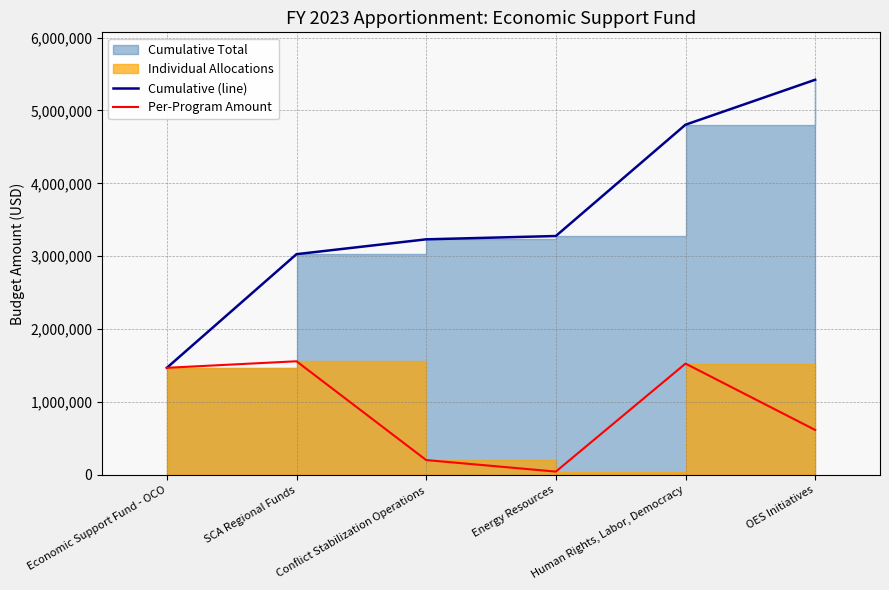

Reading left to right, transcribe all the data shown in this chart.

Cumulative (line): Economic Support Fund - OCO=1469376	SCA Regional Funds=3028329	Conflict Stabilization Operations=3231920	Energy Resources=3277346	Human Rights, Labor, Democracy=4804454	OES Initiatives=5421272
Per-Program Amount: Economic Support Fund - OCO=1469376	SCA Regional Funds=1558953	Conflict Stabilization Operations=203591	Energy Resources=45426	Human Rights, Labor, Democracy=1527108	OES Initiatives=616818